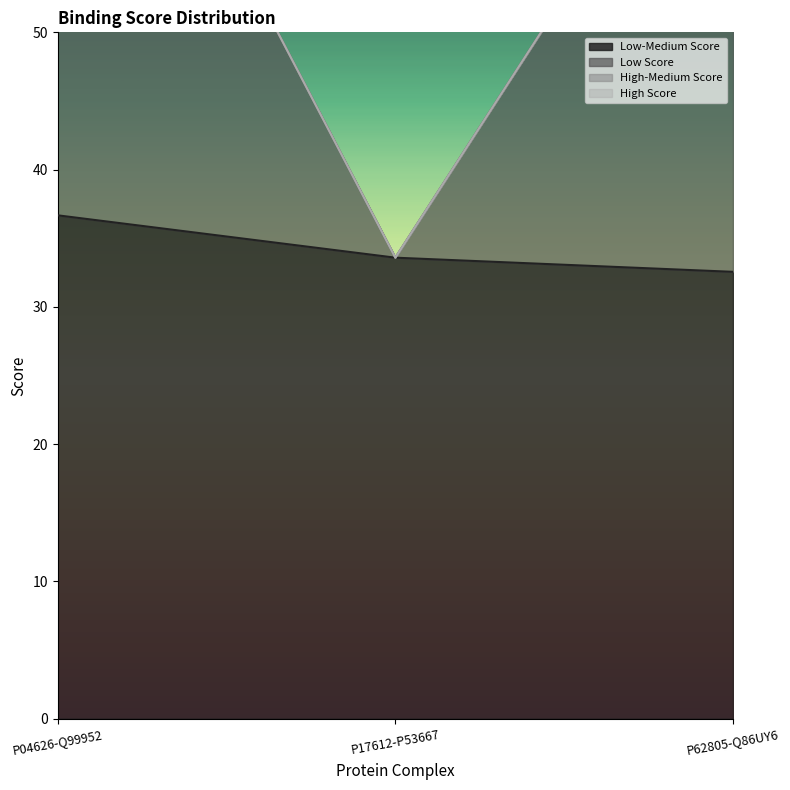

Which series has the largest total across all categories?

Low Score